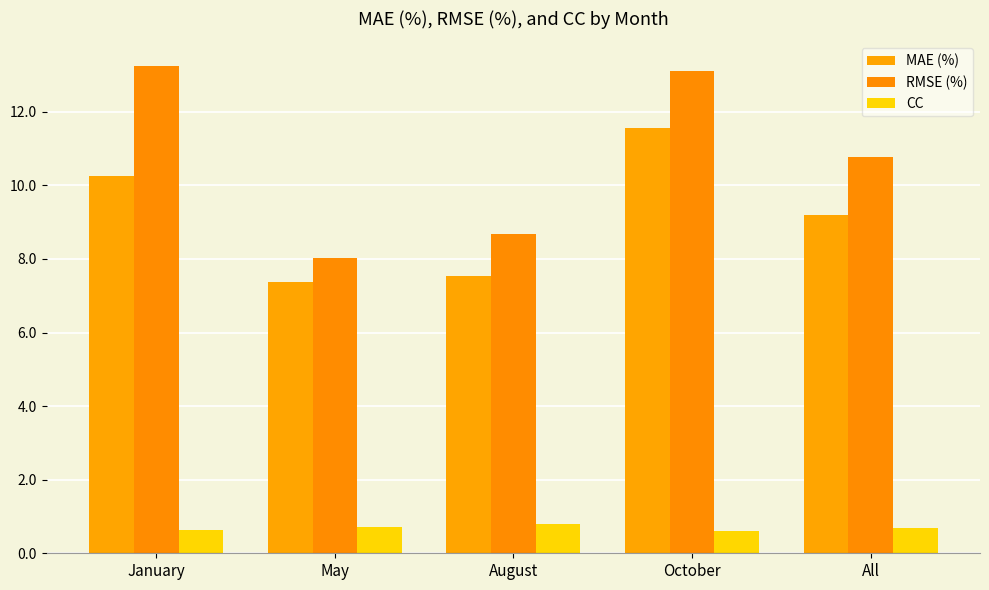

Is it true that MAE (%) equals 7.5 at August?

True